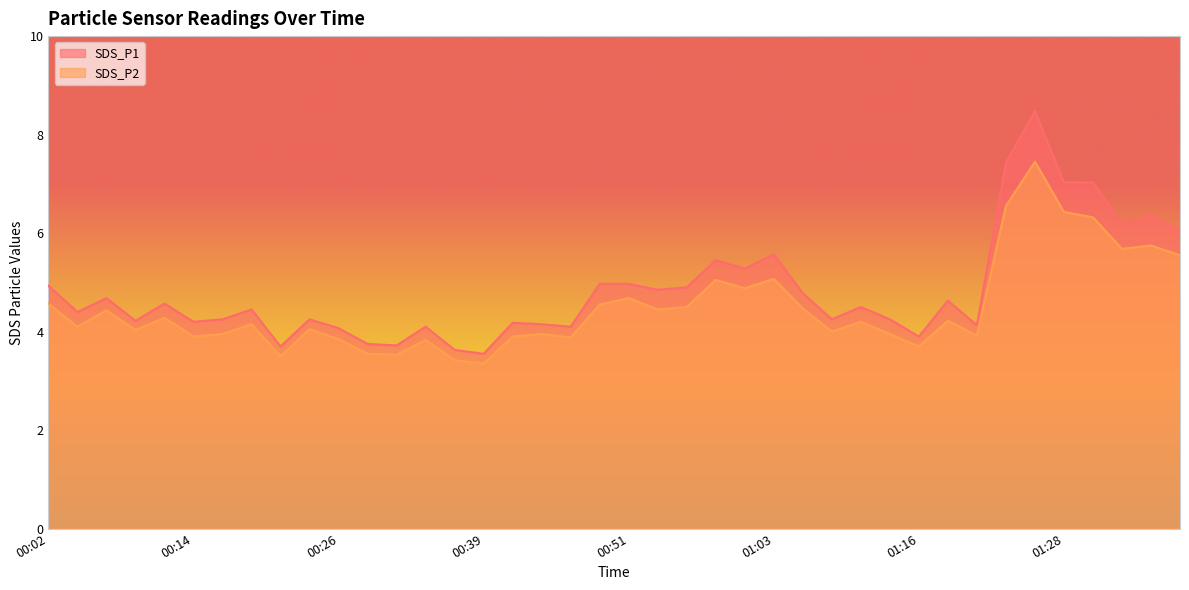

How many interior local valleys does the SDS_P2 series have?

13